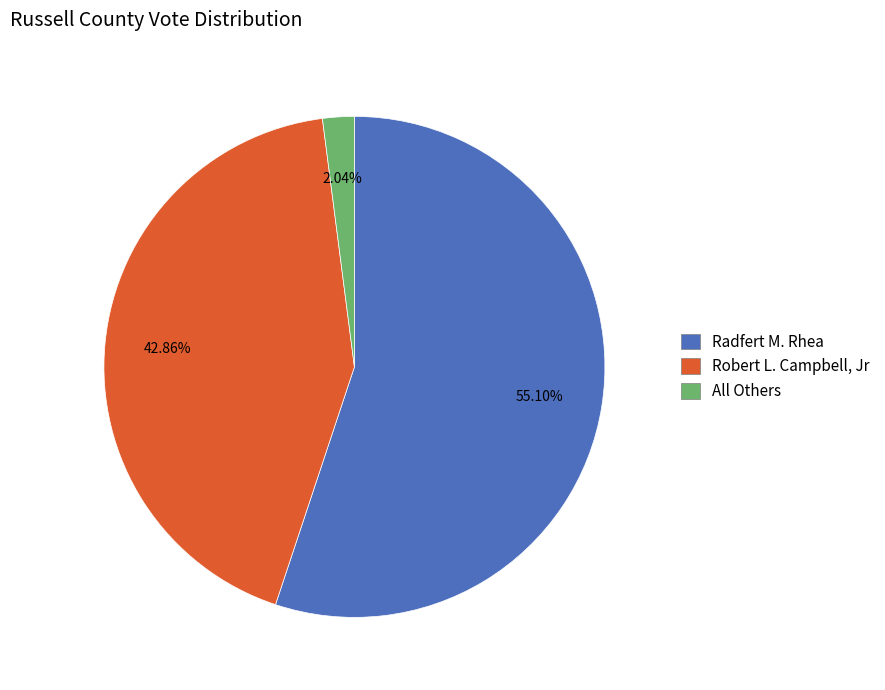

How many segments does this pie chart have?

3